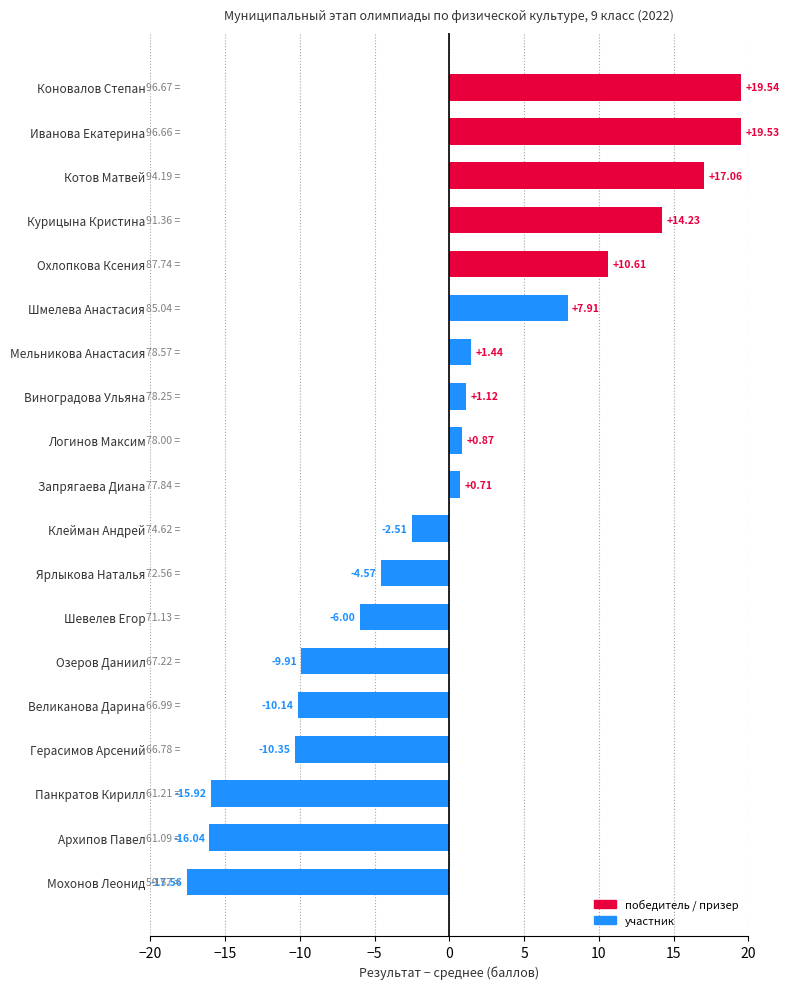

Rank the categories by value from highest to lowest.

Коновалов Степан, Иванова Екатерина, Котов Матвей, Курицына Кристина, Охлопкова Ксения, Шмелева Анастасия, Мельникова Анастасия, Виноградова Ульяна, Логинов Максим, Запрягаева Диана, Клейман Андрей, Ярлыкова Наталья, Шевелев Егор, Озеров Даниил, Великанова Дарина, Герасимов Арсений, Панкратов Кирилл, Архипов Павел, Мохонов Леонид